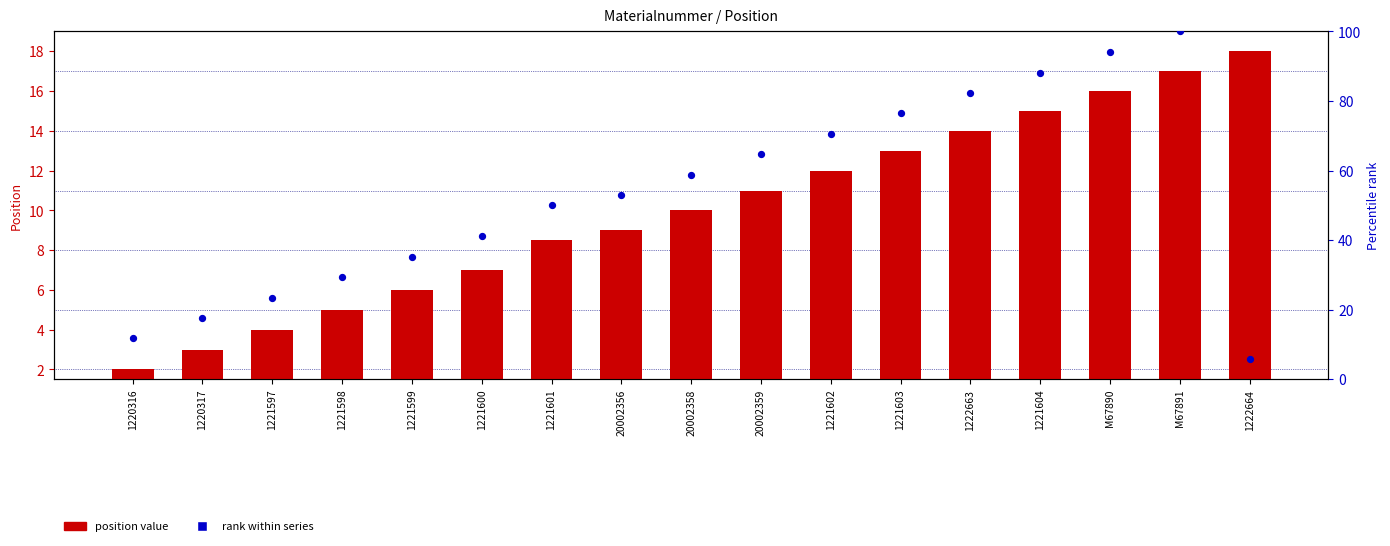

At which category is the sum across all series the highest?

M67891